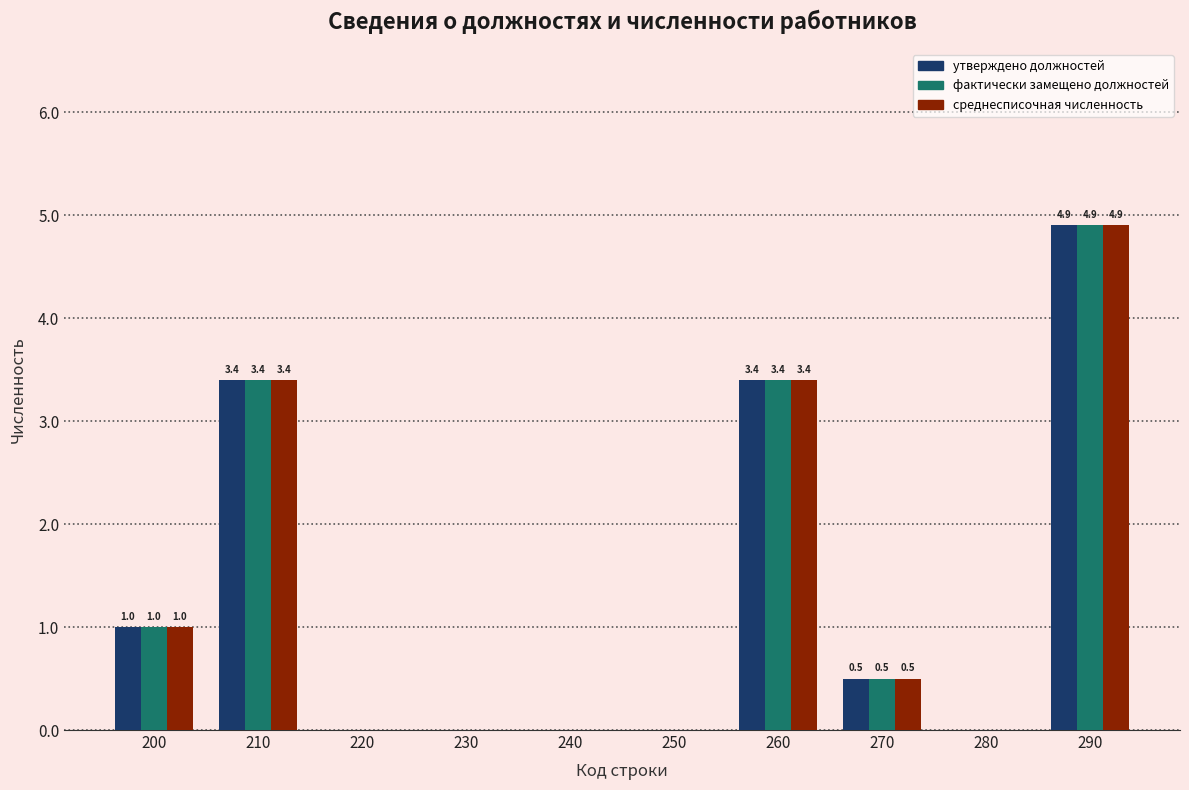

Reading right to left, list all the values displayed in this chart.

утверждено должностей: 290=4.9	280=0.0	270=0.5	260=3.4	250=0.0	240=0.0	230=0.0	220=0.0	210=3.4	200=1.0
фактически замещено должностей: 290=4.9	280=0.0	270=0.5	260=3.4	250=0.0	240=0.0	230=0.0	220=0.0	210=3.4	200=1.0
среднесписочная численность: 290=4.9	280=0.0	270=0.5	260=3.4	250=0.0	240=0.0	230=0.0	220=0.0	210=3.4	200=1.0